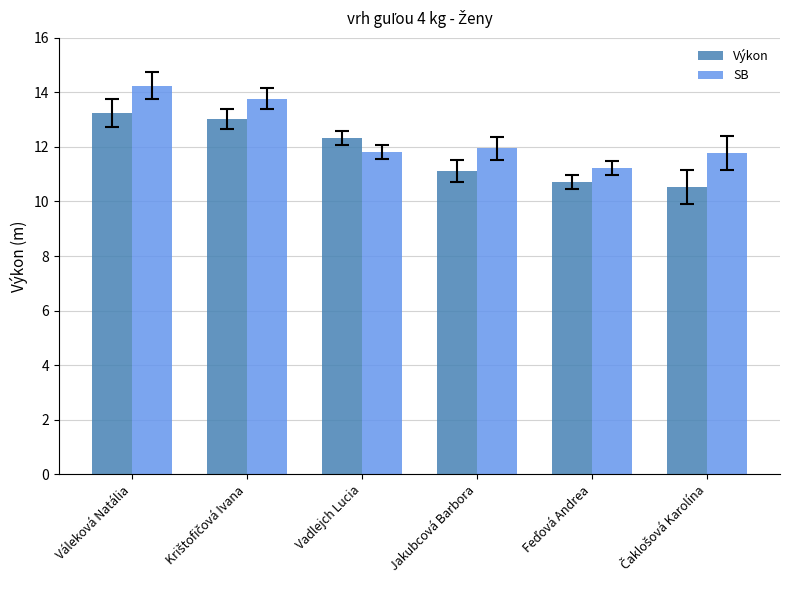

What is the total value across all series at Váleková Natália?

27.5